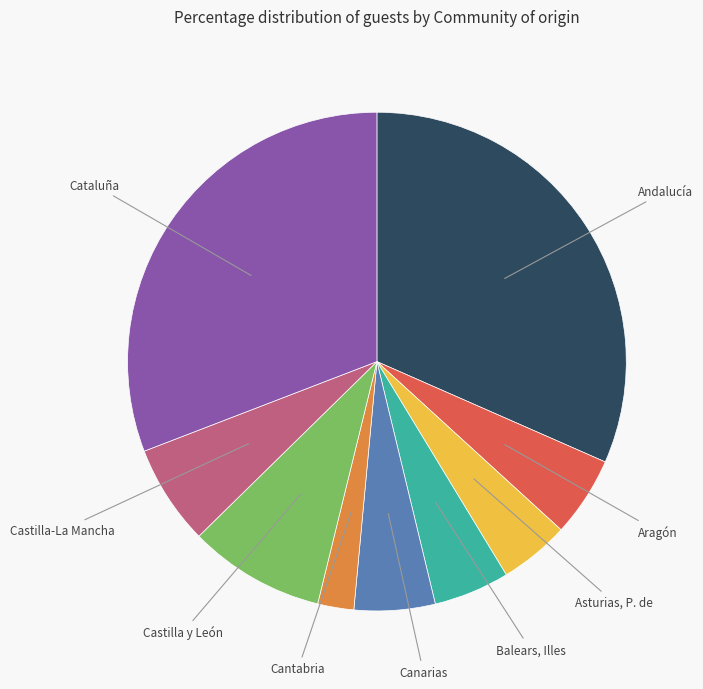

How many slices are in this pie chart?

9